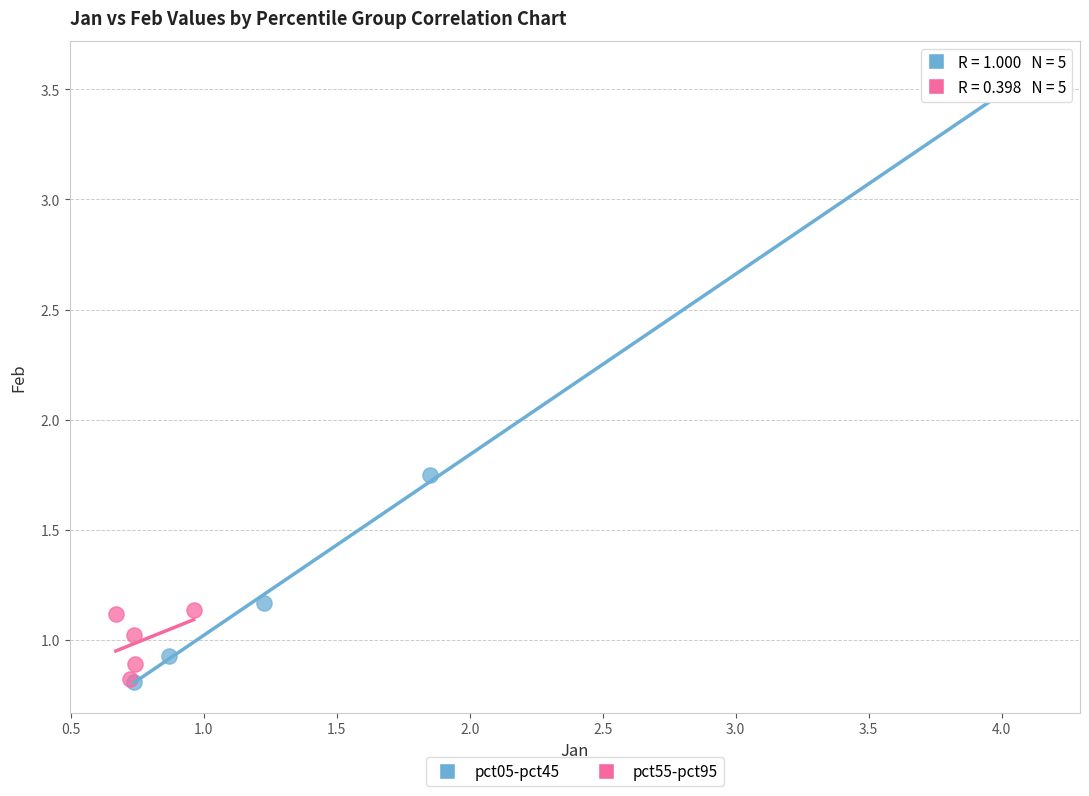

Which series has the widest spread of Y values?

pct05-pct45